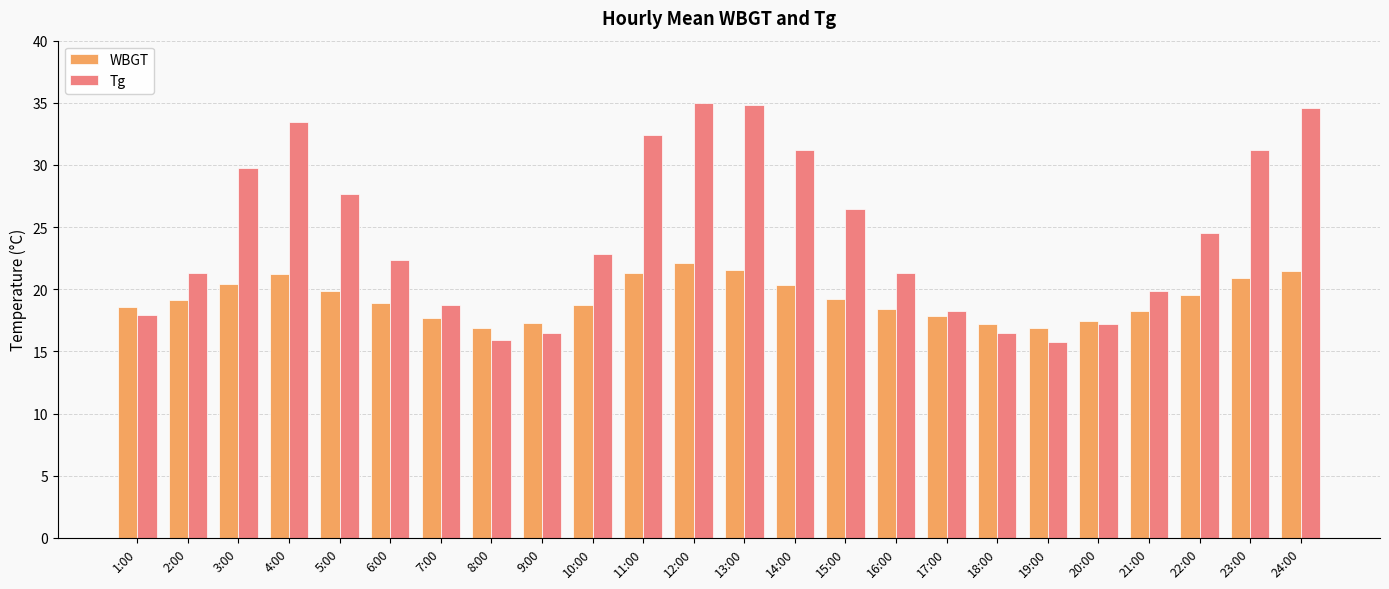

True or false: Tg has a value of 29.4 at 6:00.

False